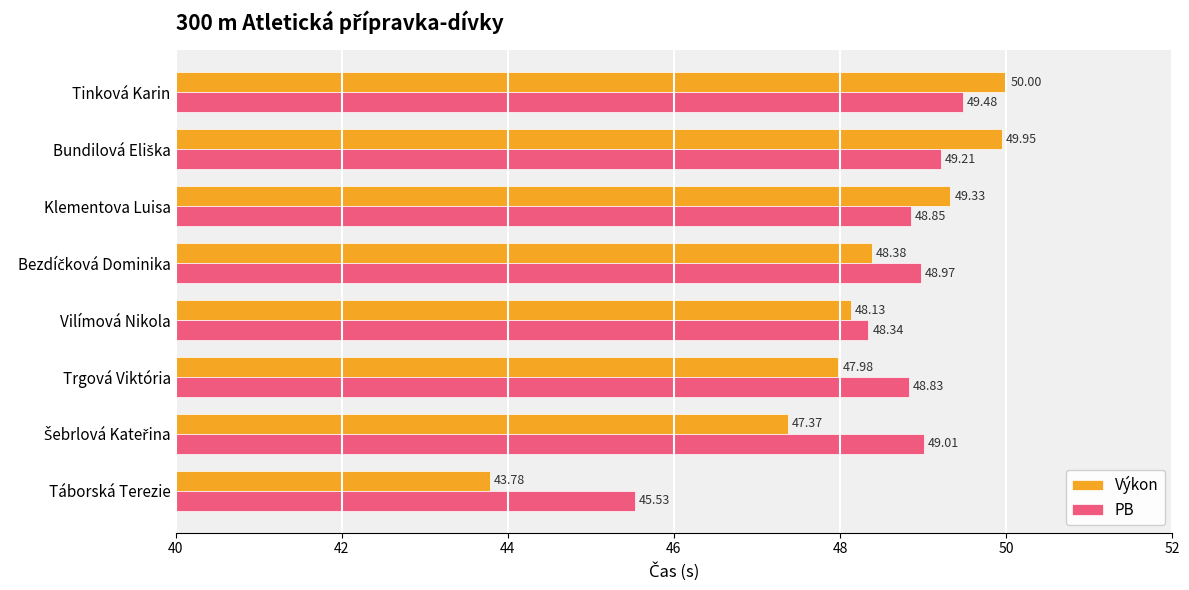

What is the minimum value shown in the chart?

43.8